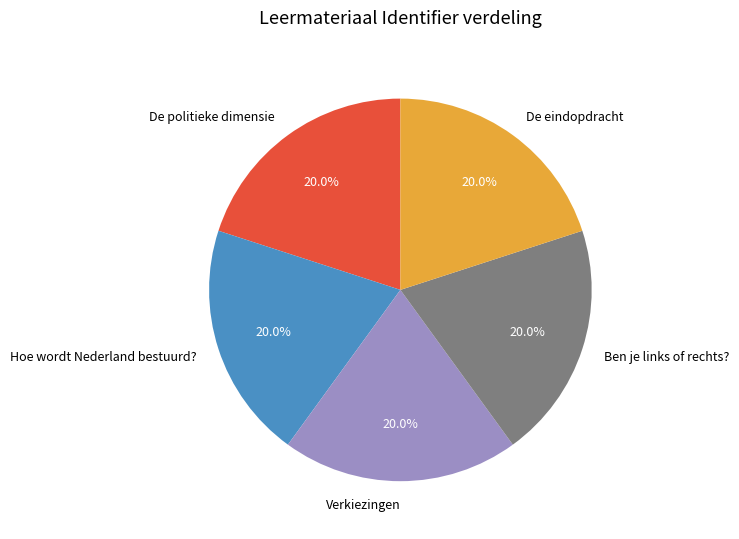

Do Verkiezingen and De politieke dimensie together represent more than half of the pie?

No